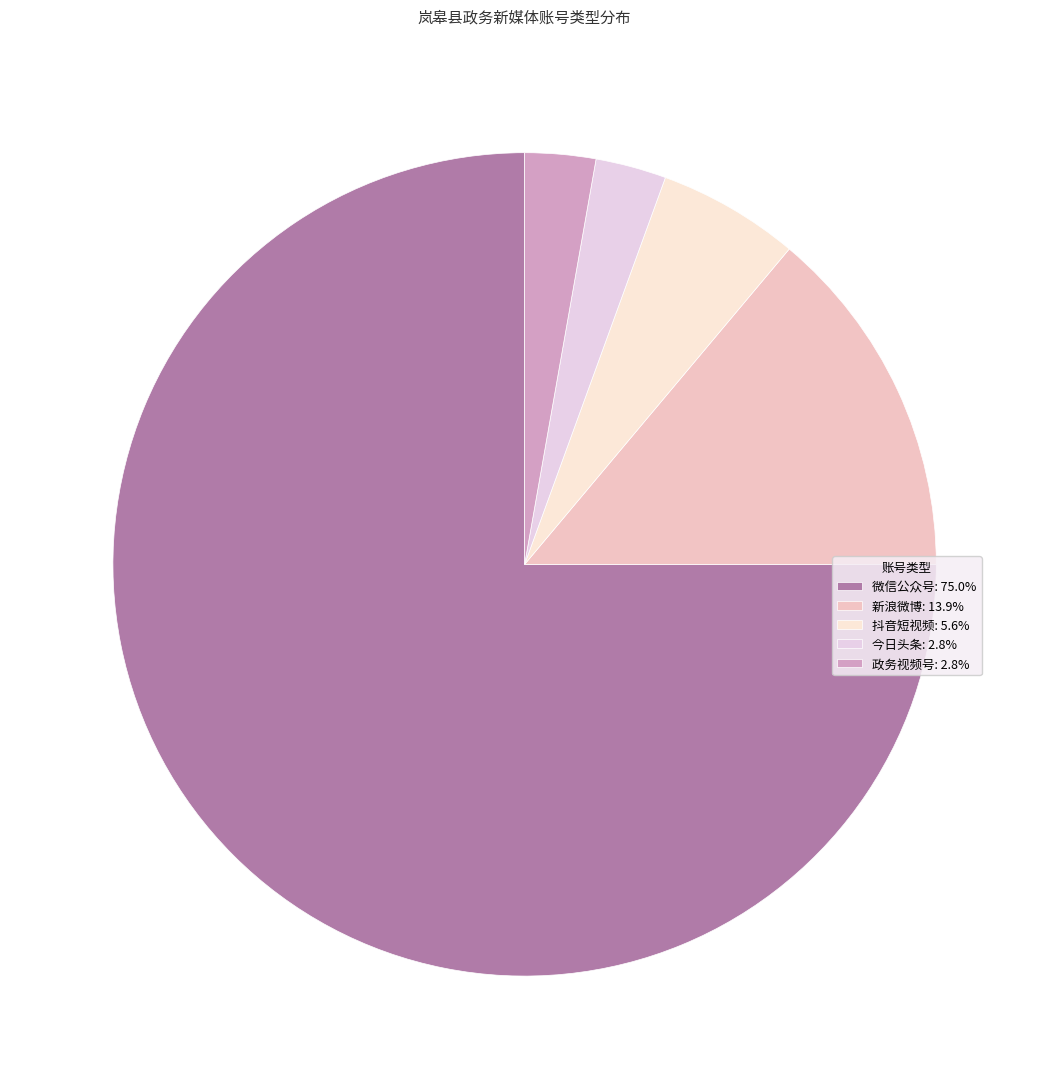

Which category accounts for the majority?

微信公众号